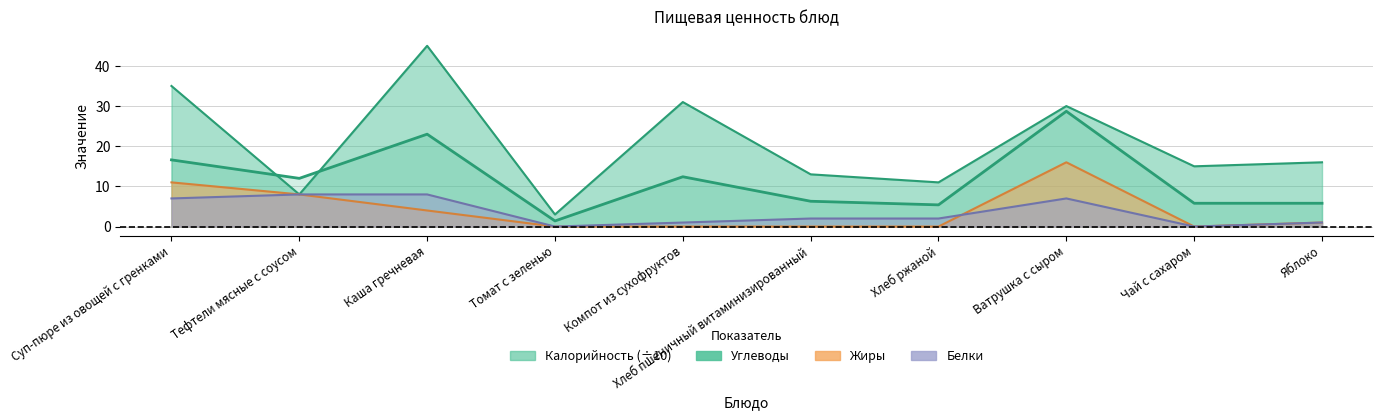

What is the difference between the maximum and second lowest values in the Углеводы series?

37.0